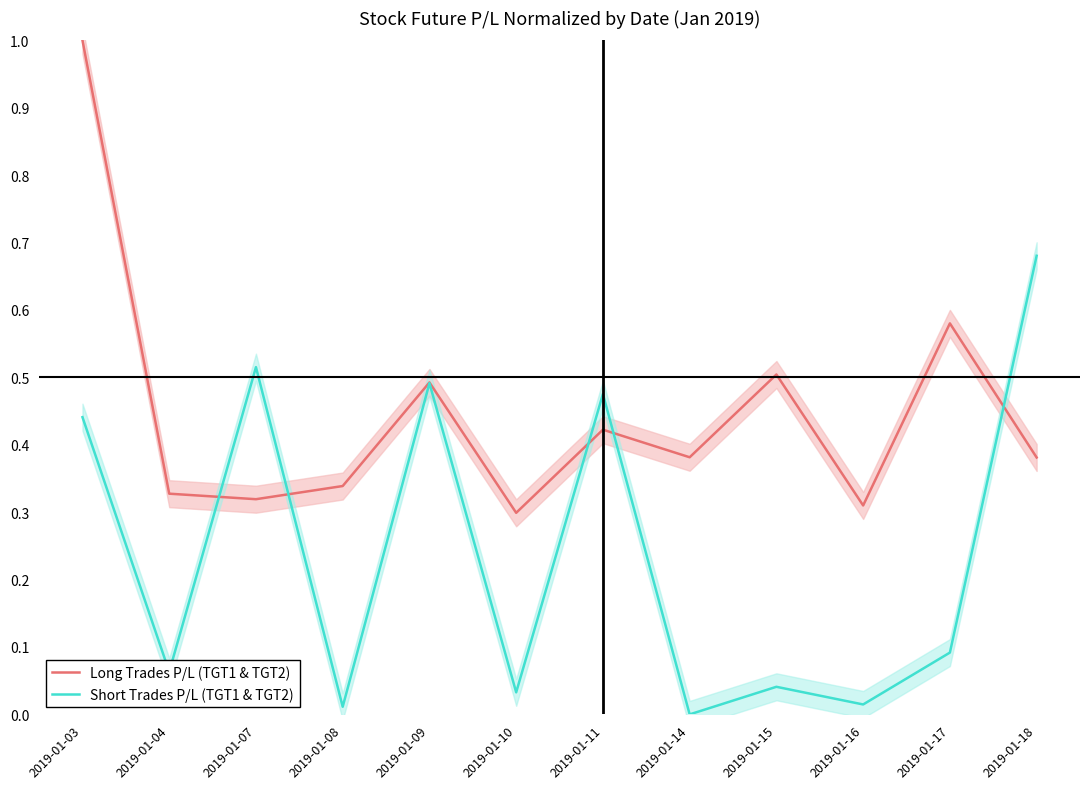

Which series has the largest range (max minus min)?

Long Trades P/L (TGT1 & TGT2)